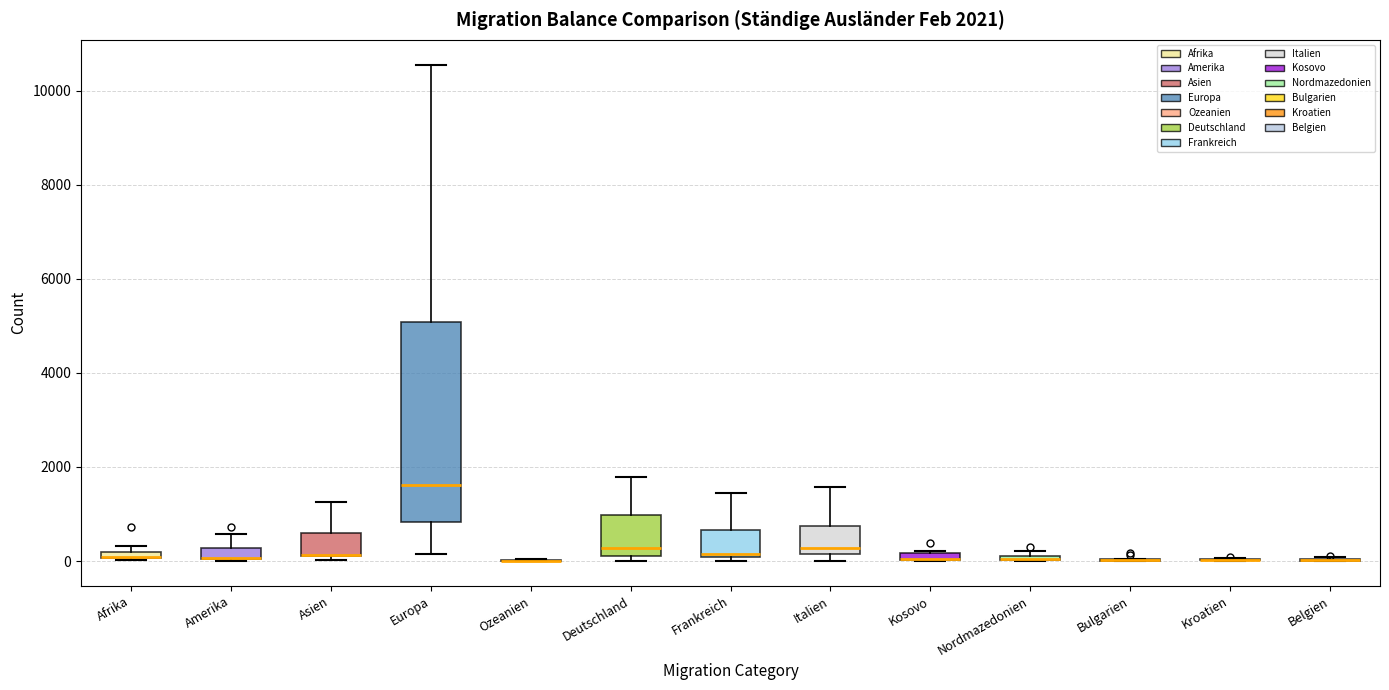

Which box is the tallest, from its lower edge to its upper edge?

Europa